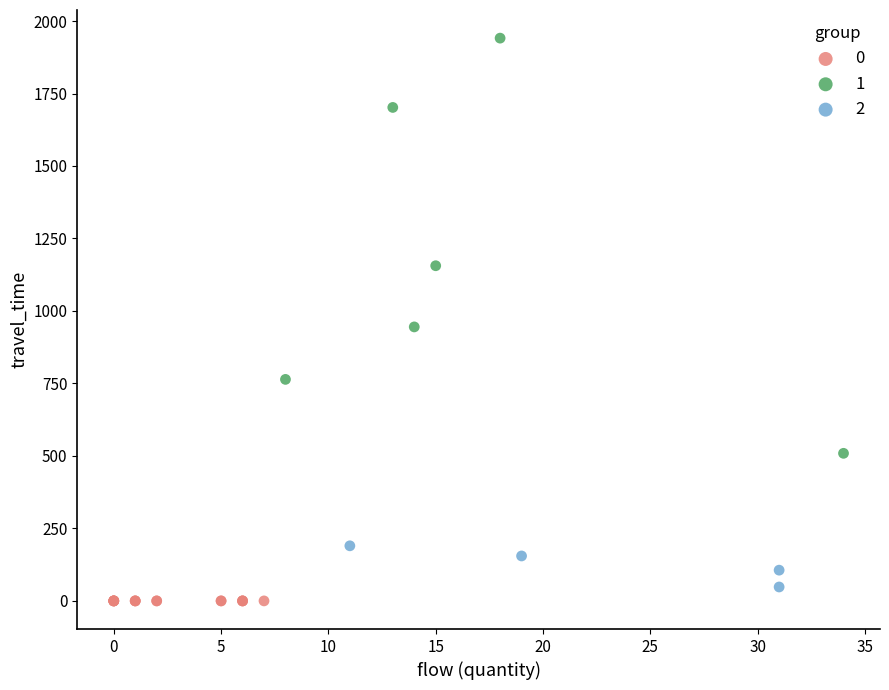

Which series reaches the minimum Y coordinate?

0